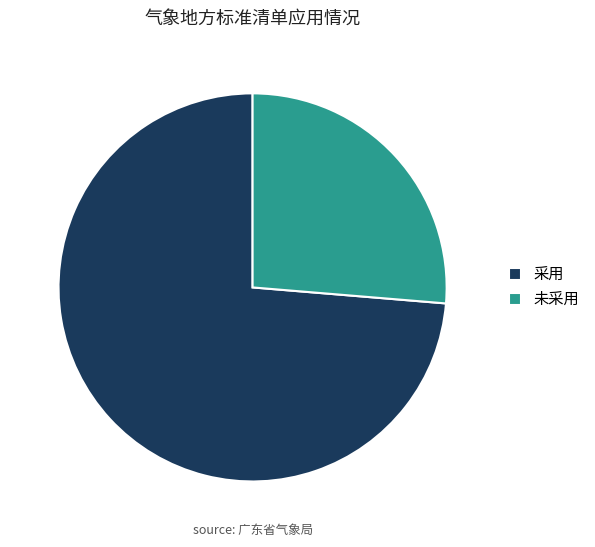

Is it true that 未采用 is 16% of the pie?

False